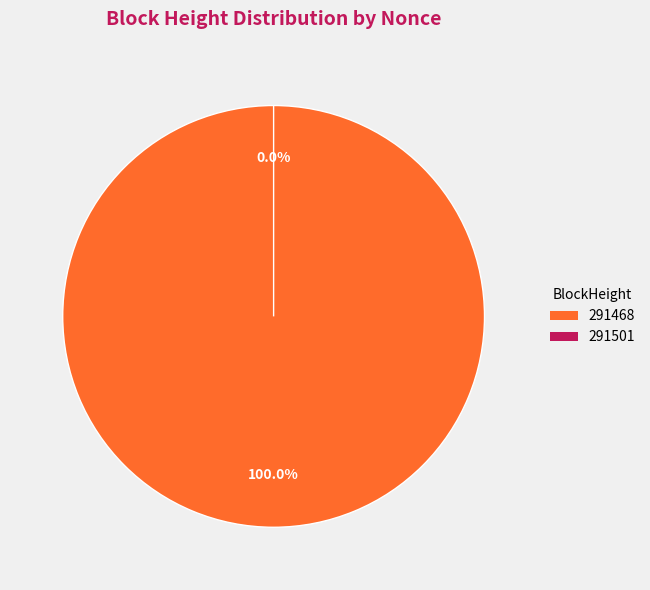

To the nearest percent, what is the difference between the 291468 and 291501 slice percentages?

100%